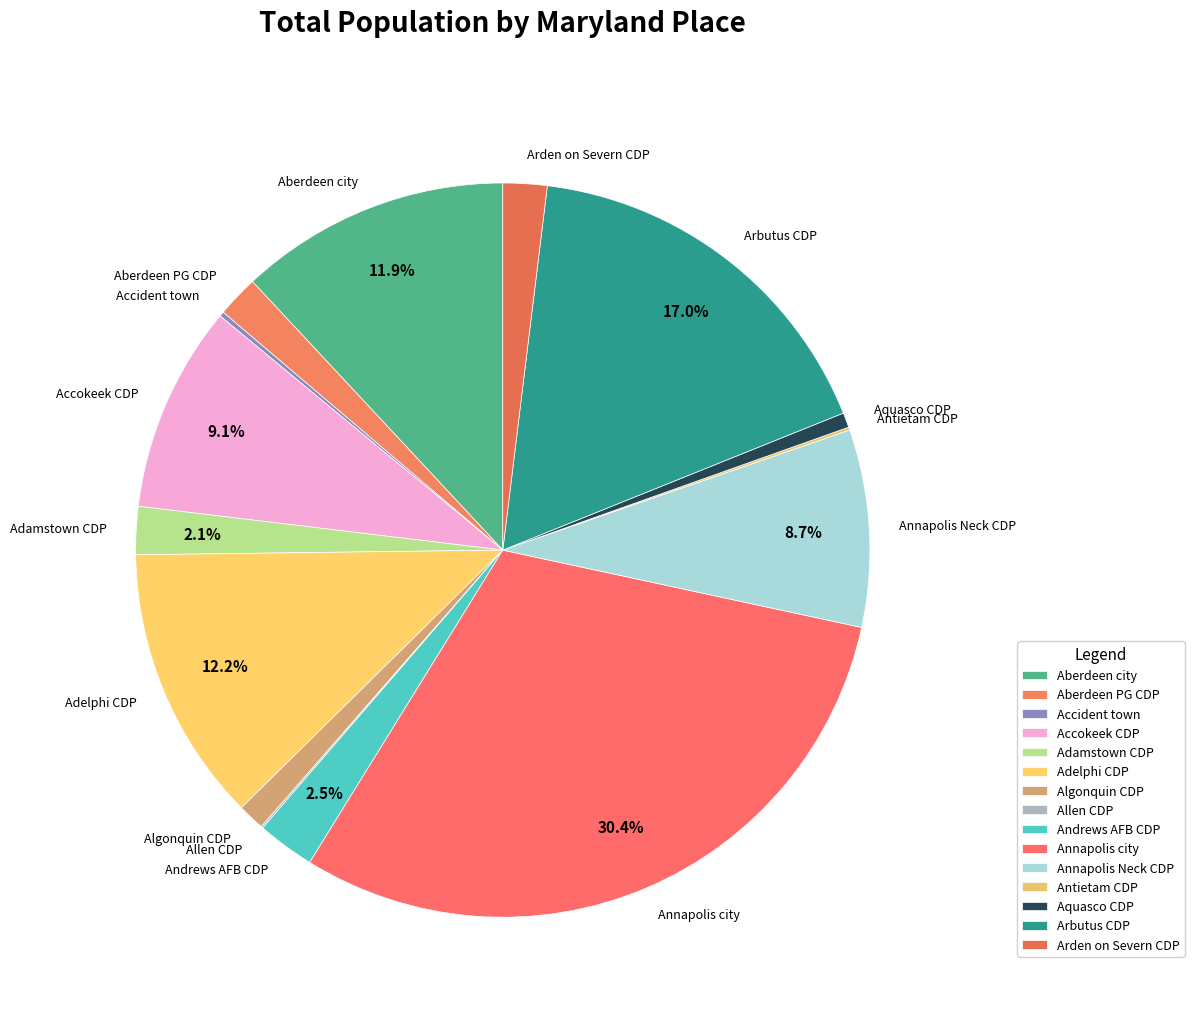

Combined, do Algonquin CDP and Adelphi CDP account for over 50%?

No